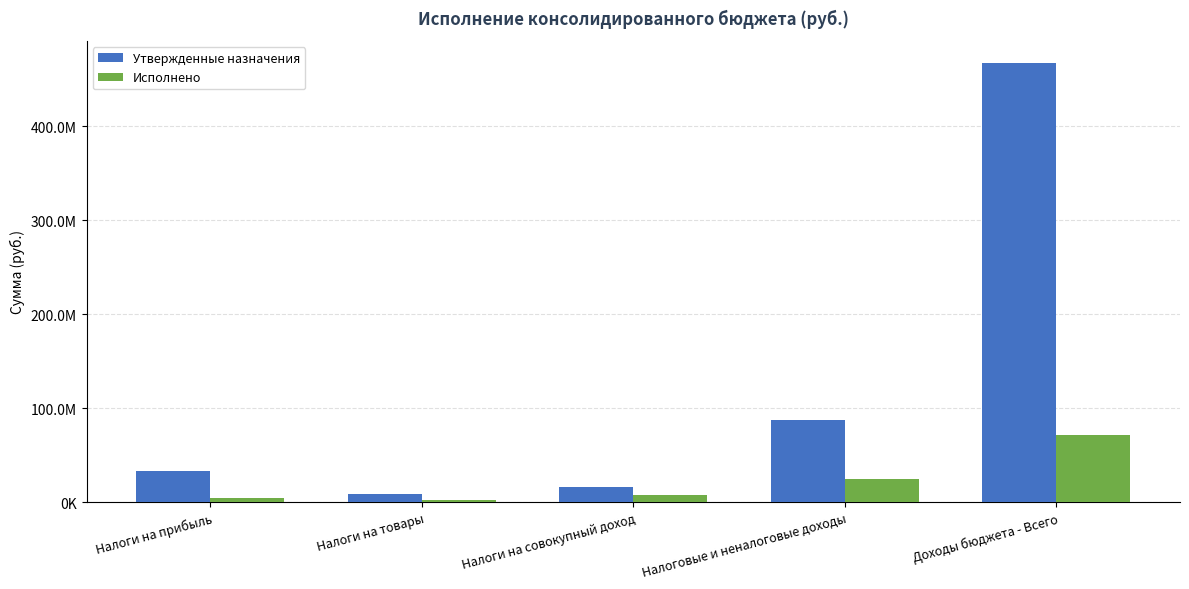

Are the bars grouped side by side (vs. stacked)?

Yes